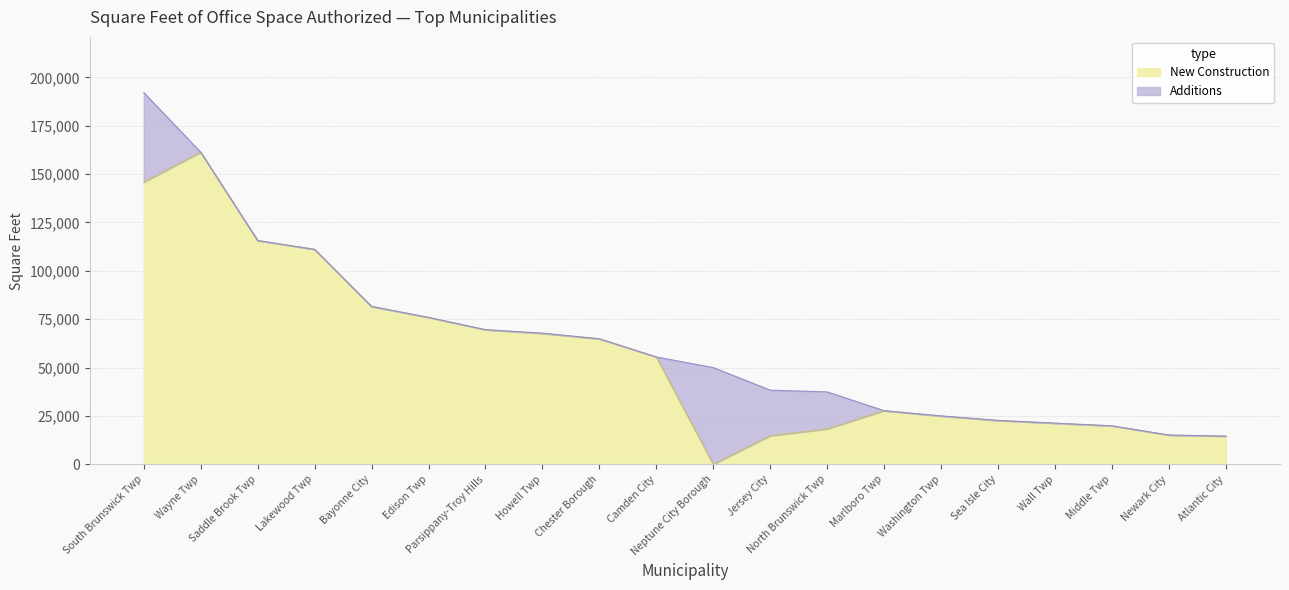

What position from the right is Sea Isle City?

5